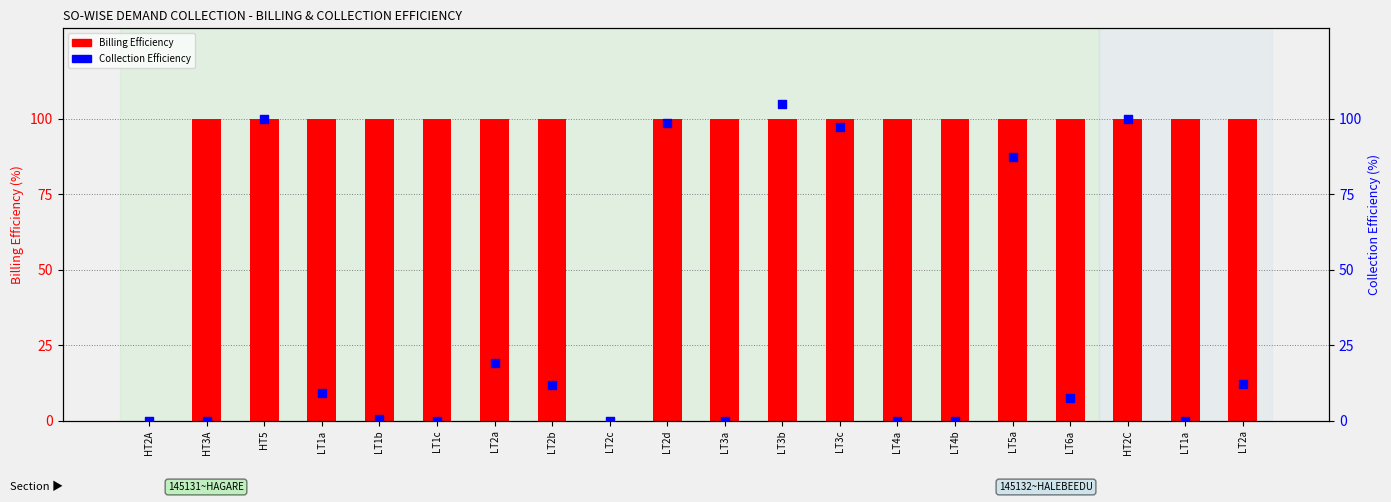

Is the value of Collection Efficiency at LT1c greater than the value of Billing Efficiency at HT5?

No